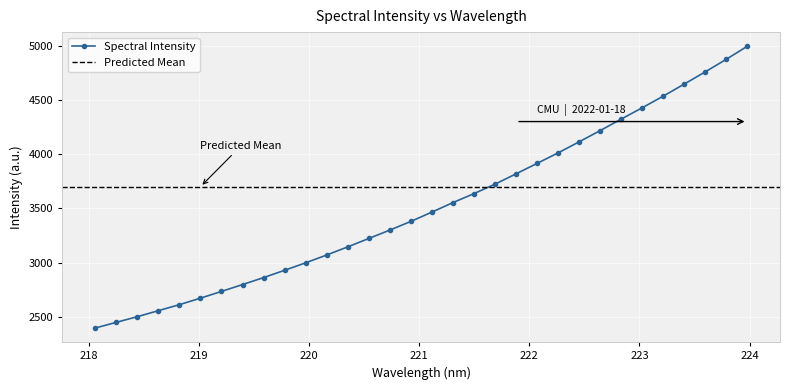

What is the change in value from 218.0596 to 221.1174?

+1067.6